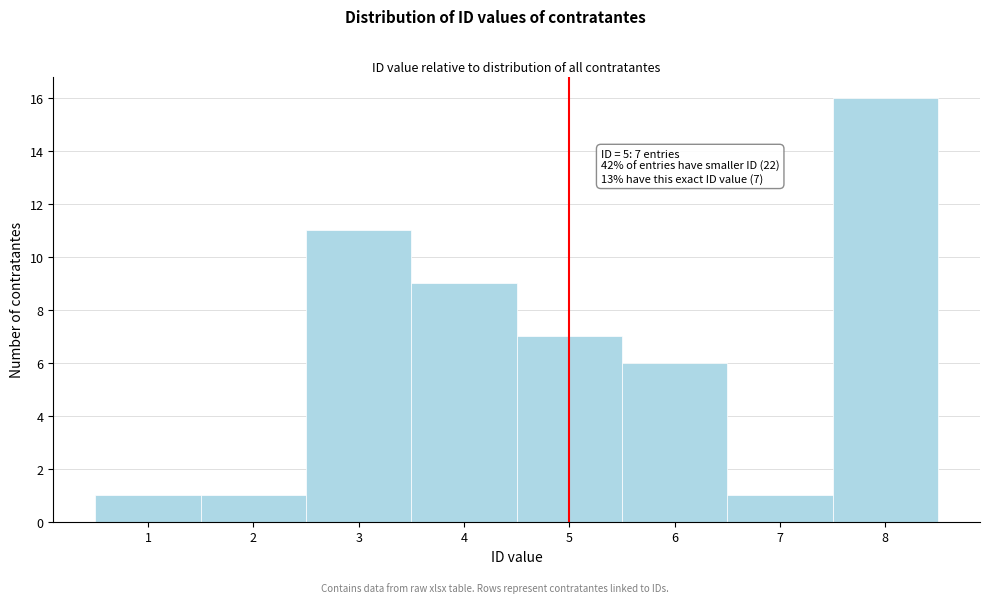

Over which range of the x-axis is the bar tallest?

7.5 to 8.5